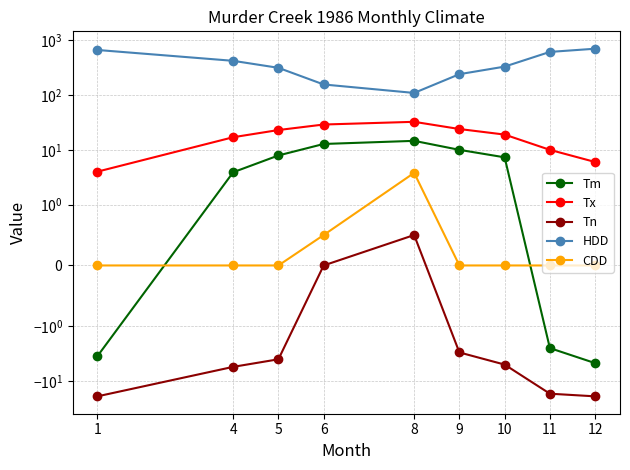

True or false: HDD and CDD cross at least once.

False